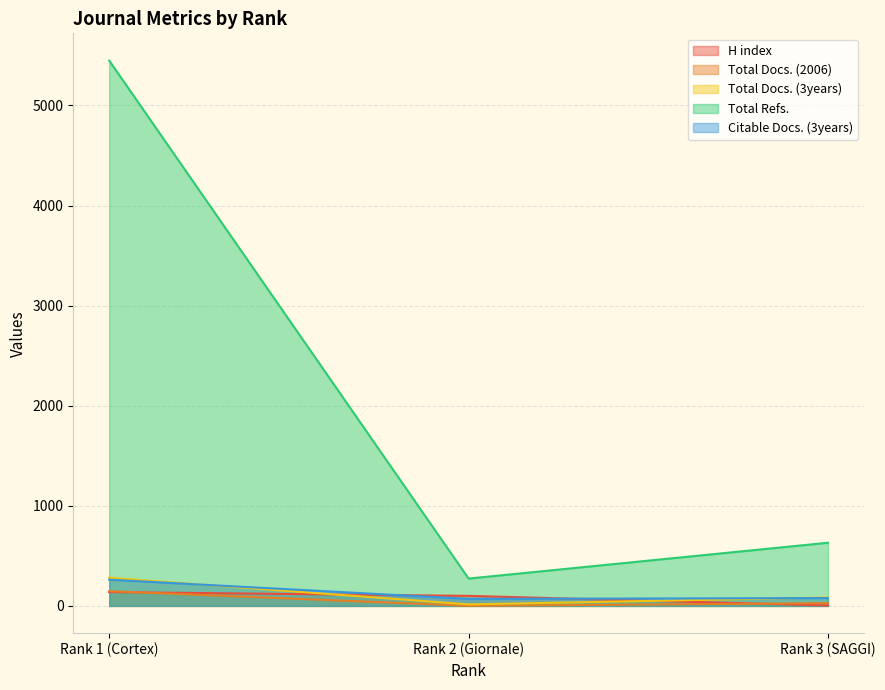

At which label does Total Docs. (2006) reach its peak?

Rank 1 (Cortex)